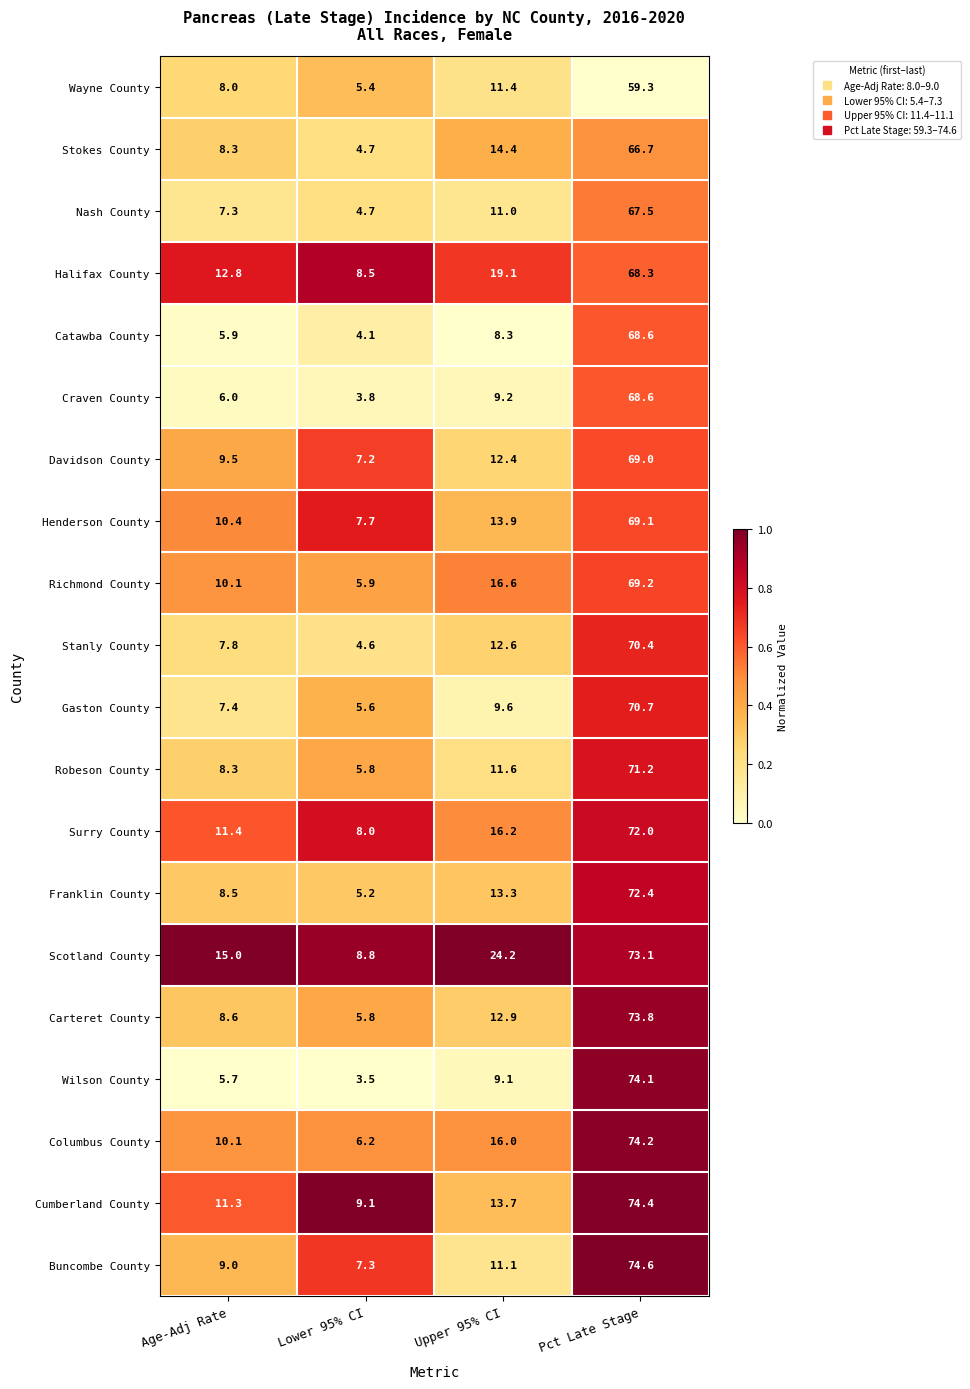

True or false: Richmond County has a value of 69.2 at Pct Late Stage.

True